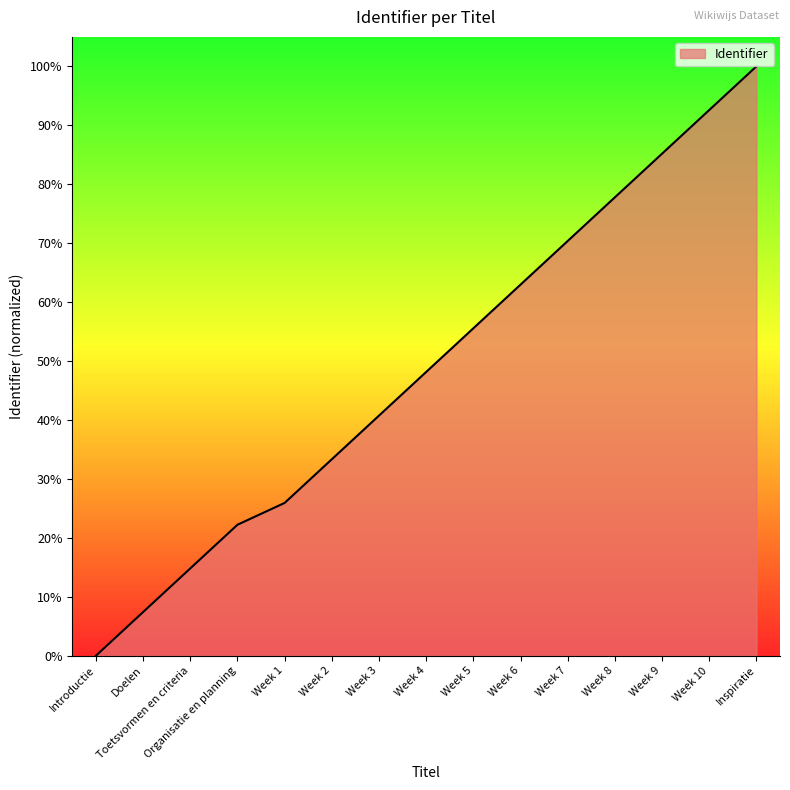

What position from the left is Week 10?

14